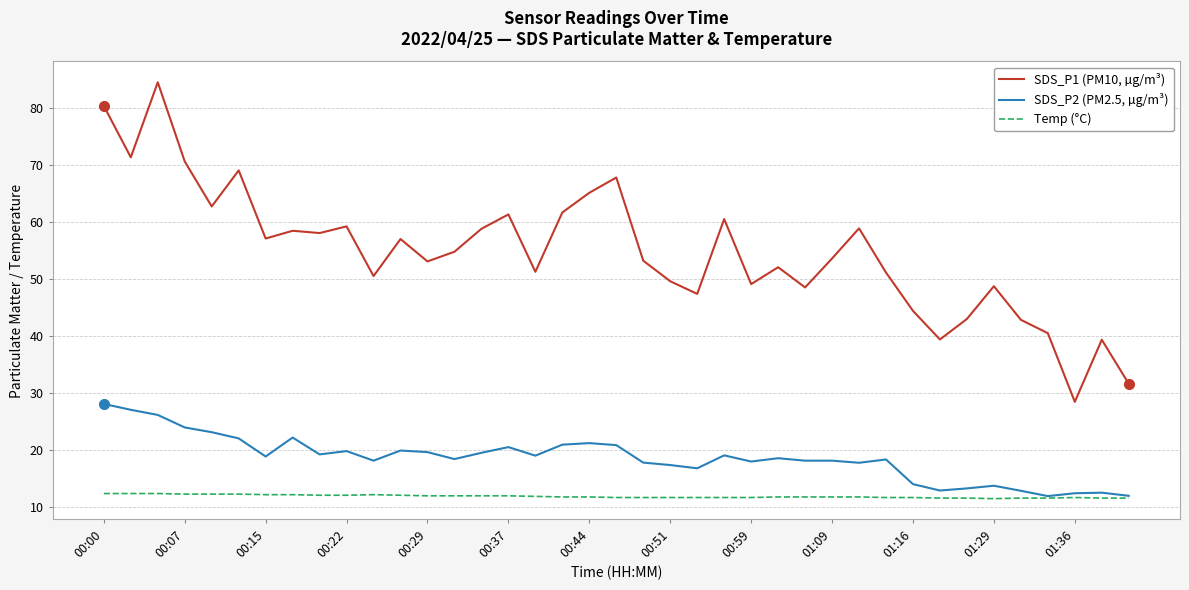

True or false: SDS_P1 (PM10, µg/m³) and SDS_P2 (PM2.5, µg/m³) cross at least once.

False